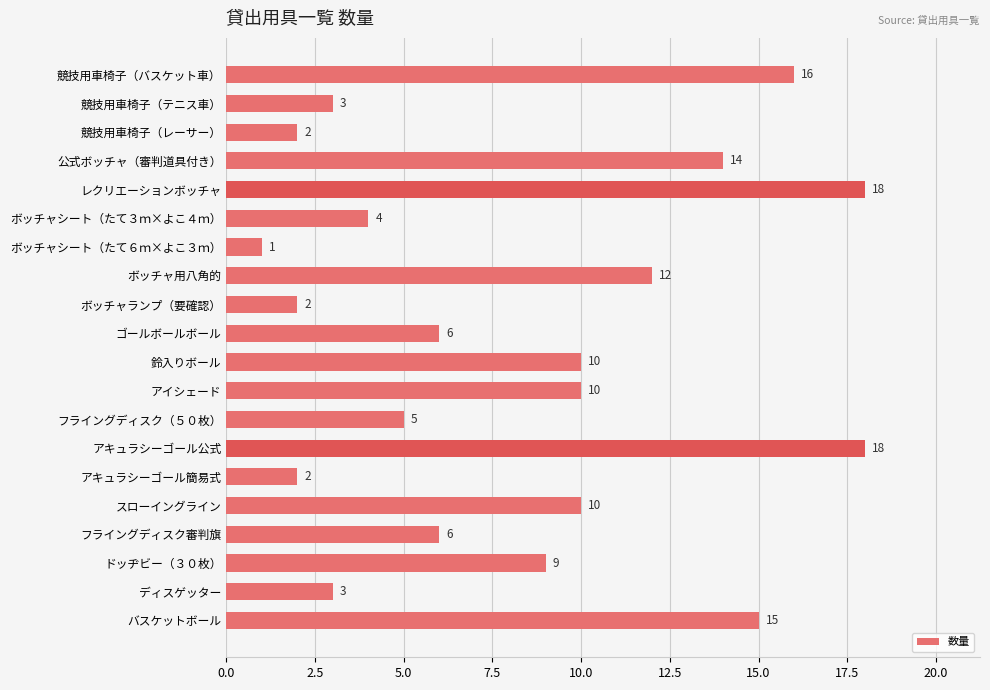

The chart shows a value of 3 at 競技用車椅子（テニス車）. True or false?

True